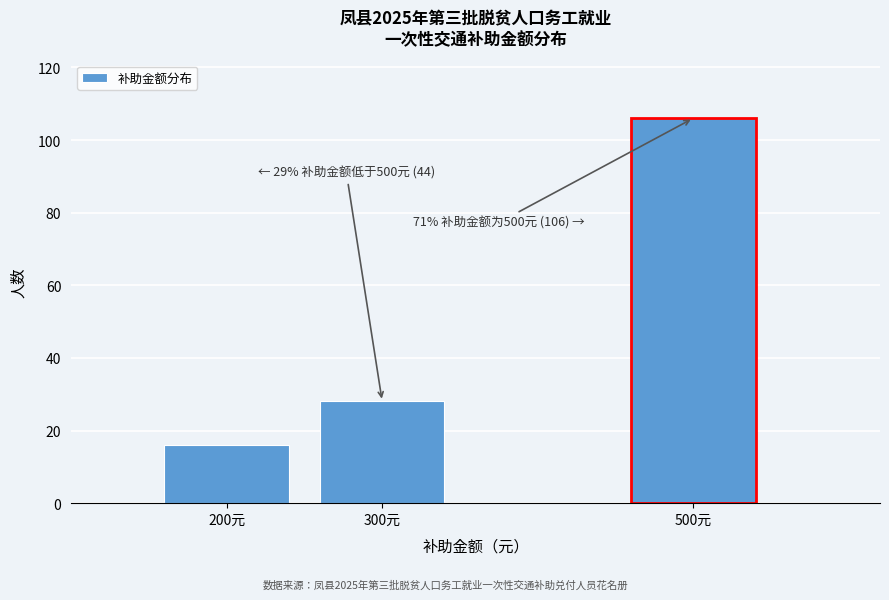

Reading left to right, list all the values displayed in this chart.

16	28	106